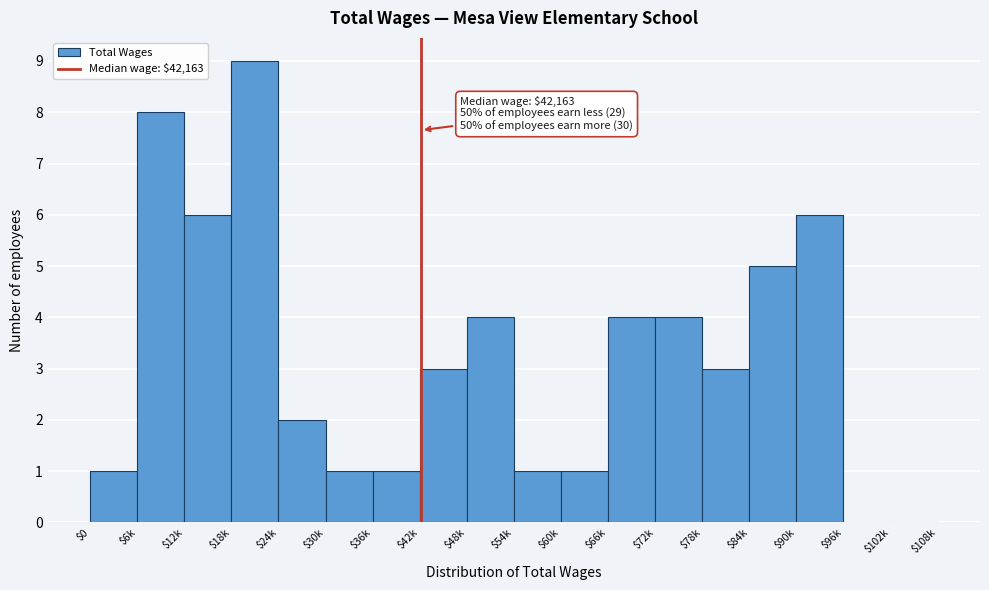

True or false: the data shows 2 at $36k.

False